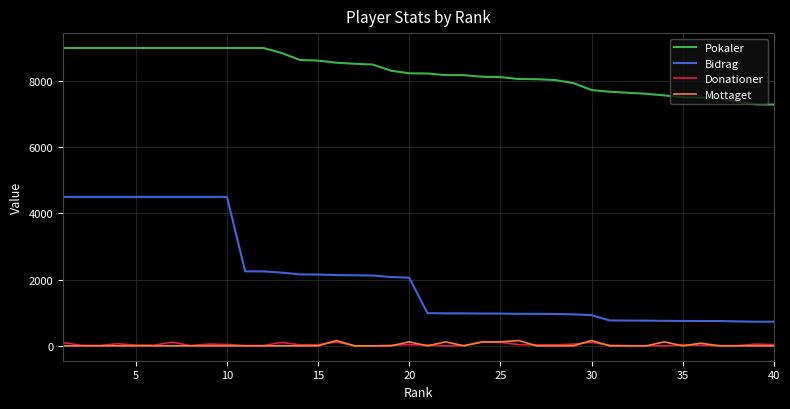

What is the minimum value for Pokaler?

7291